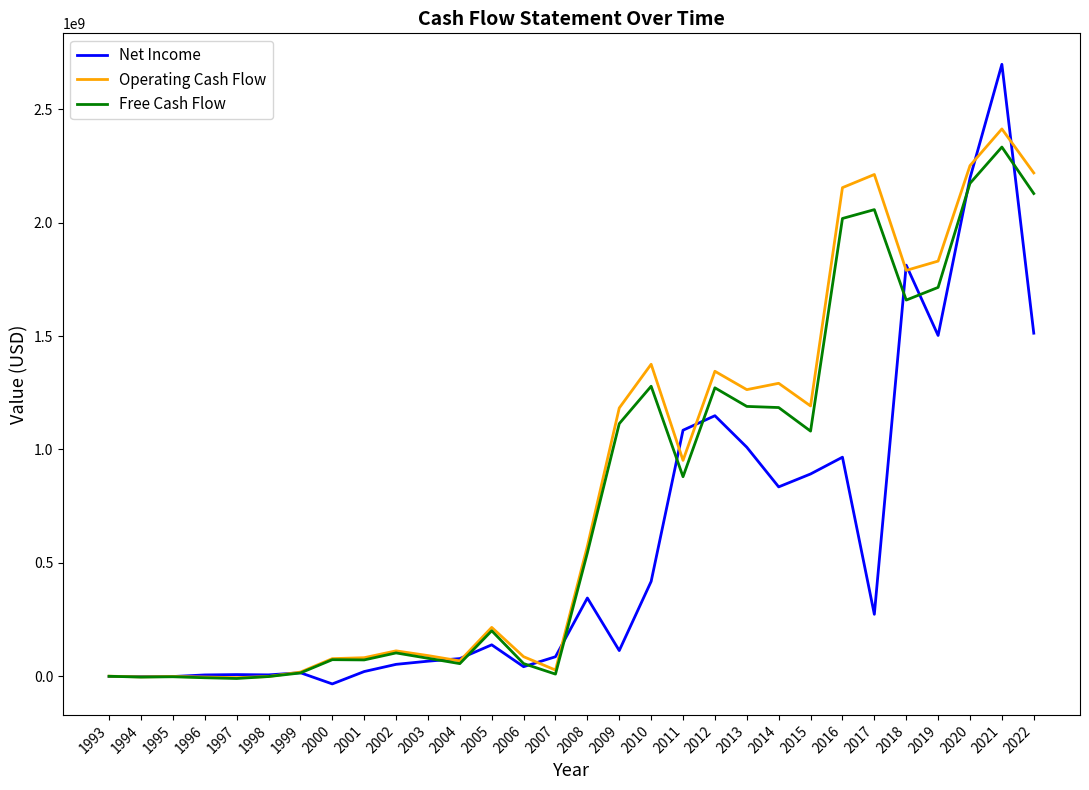

The value of Operating Cash Flow at 2010 is 2089415761. True or false?

False